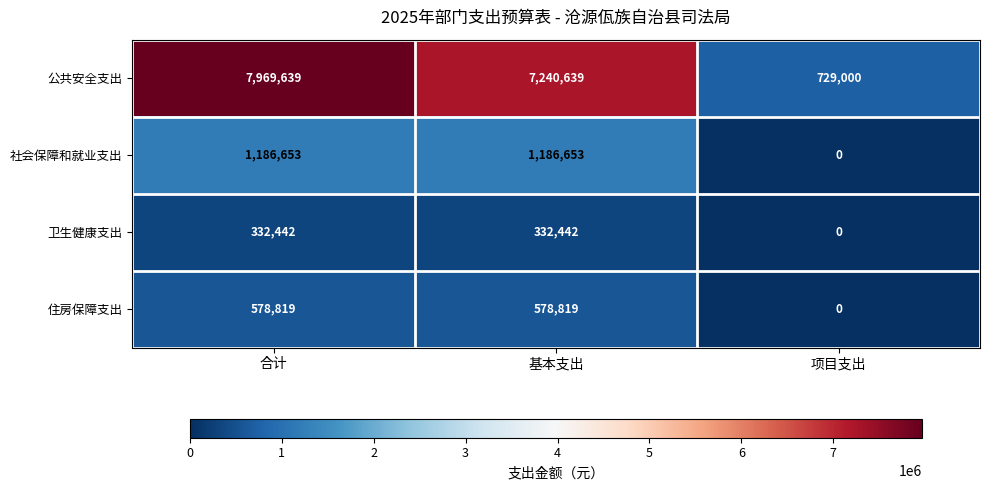

What is the average value of the 社会保障和就业支出 series?

791102